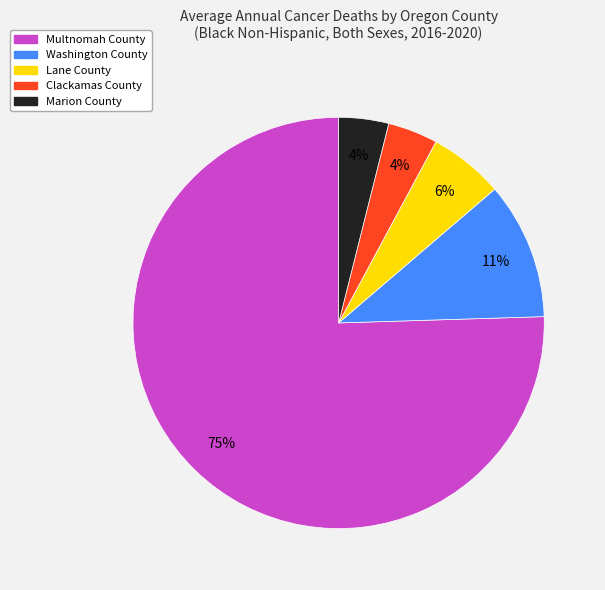

Approximately how many times larger is the value at Lane County compared to Marion County?

1.5